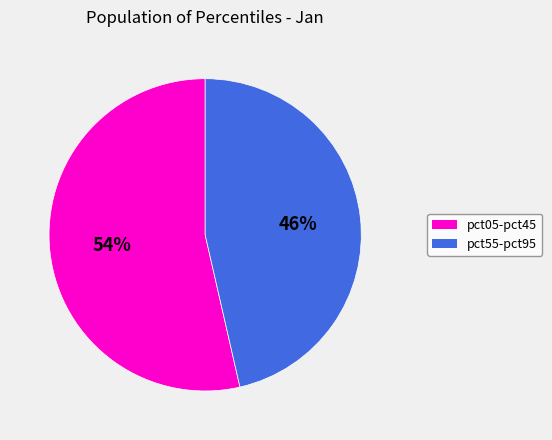

How many segments does this pie chart have?

2